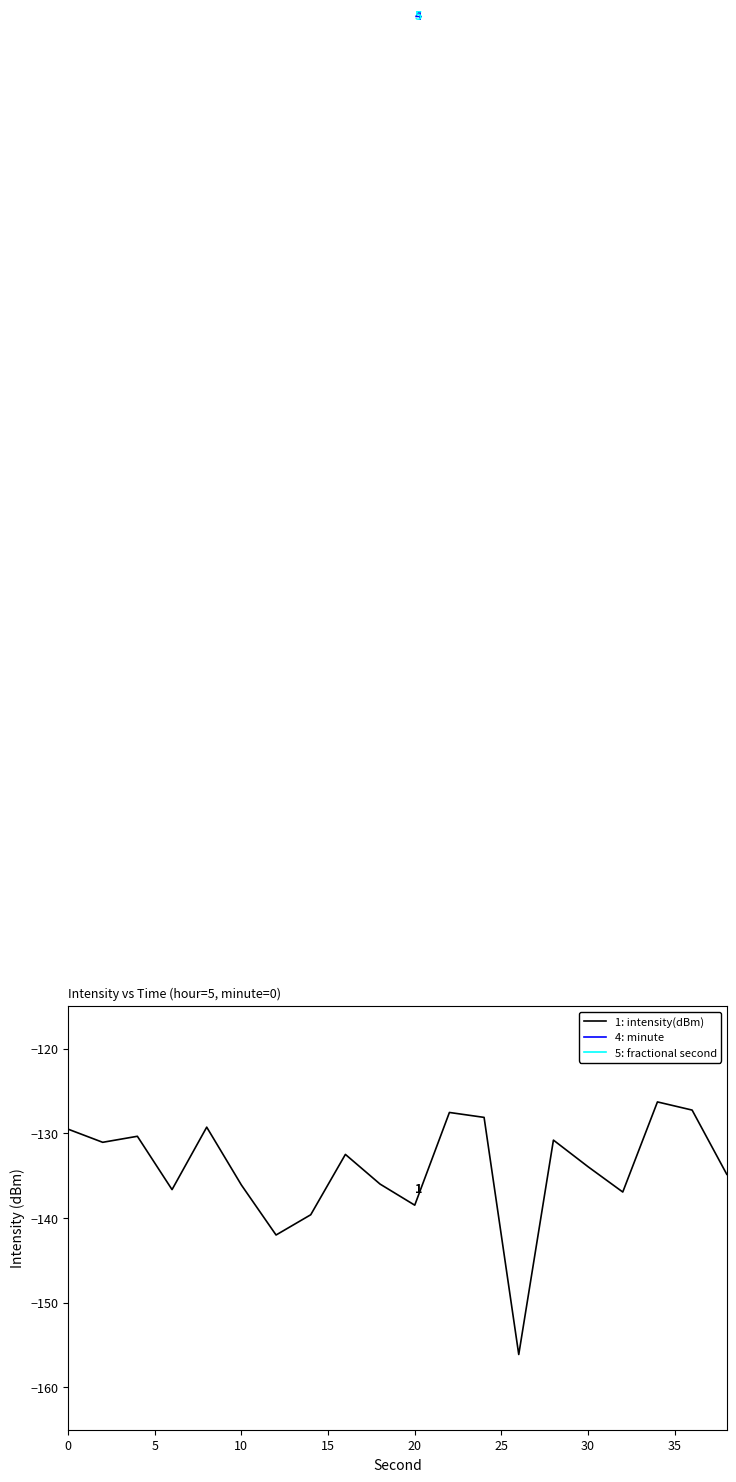

What is the difference between the highest and lowest values at 15?

136.7